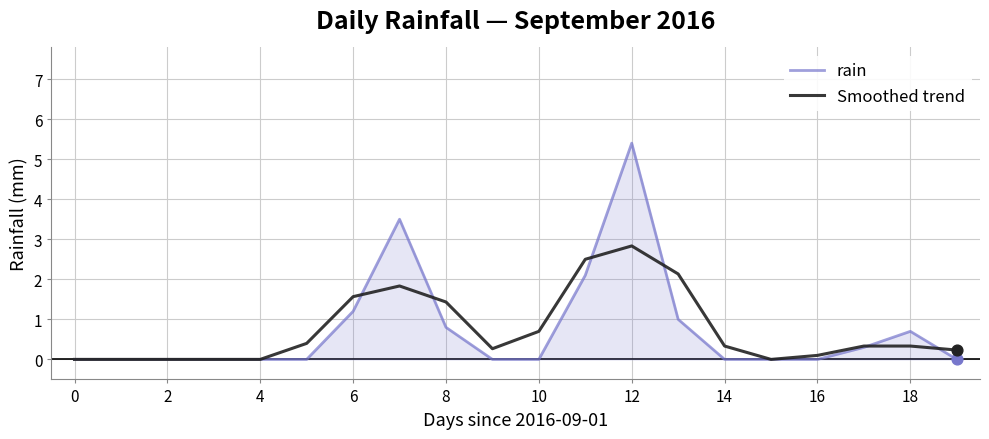

At how many categories does at least one series exceed 1?

6